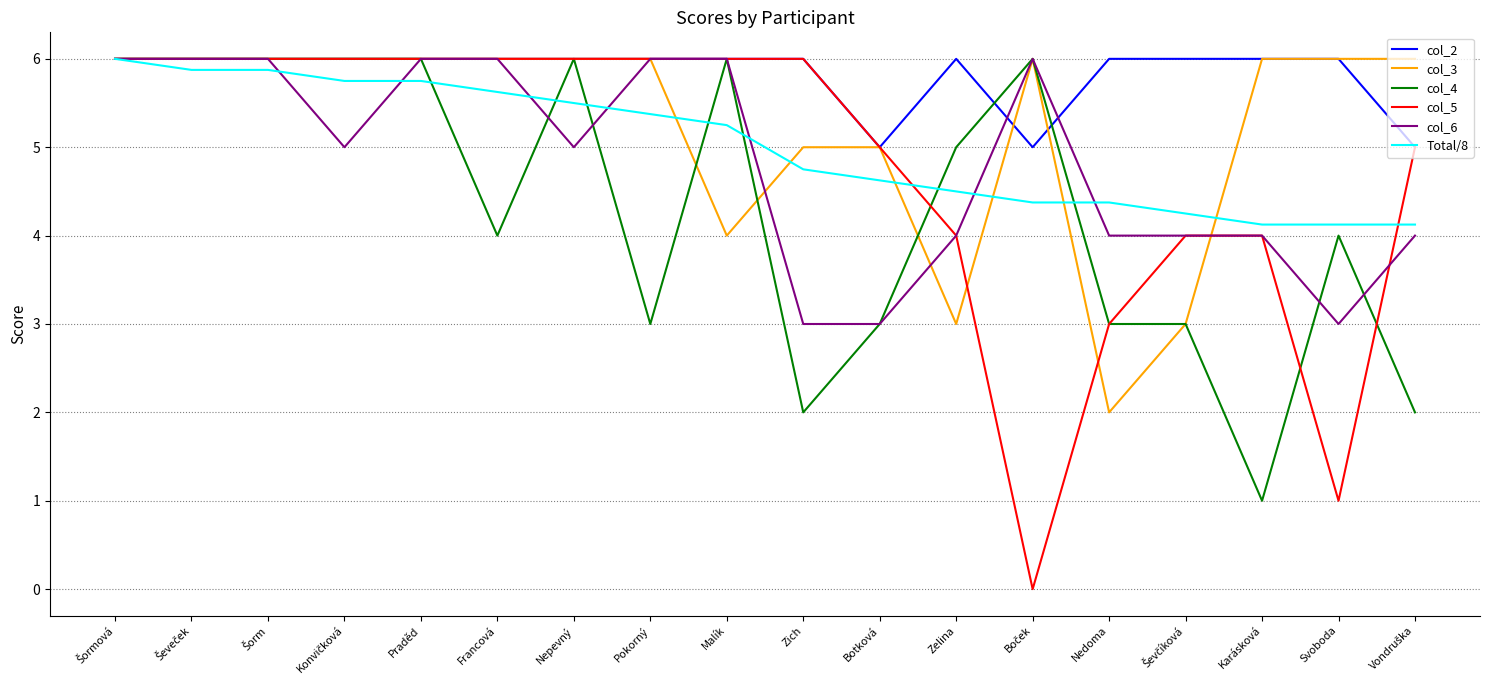

True or false: col_6 and col_5 intersect in this chart.

True